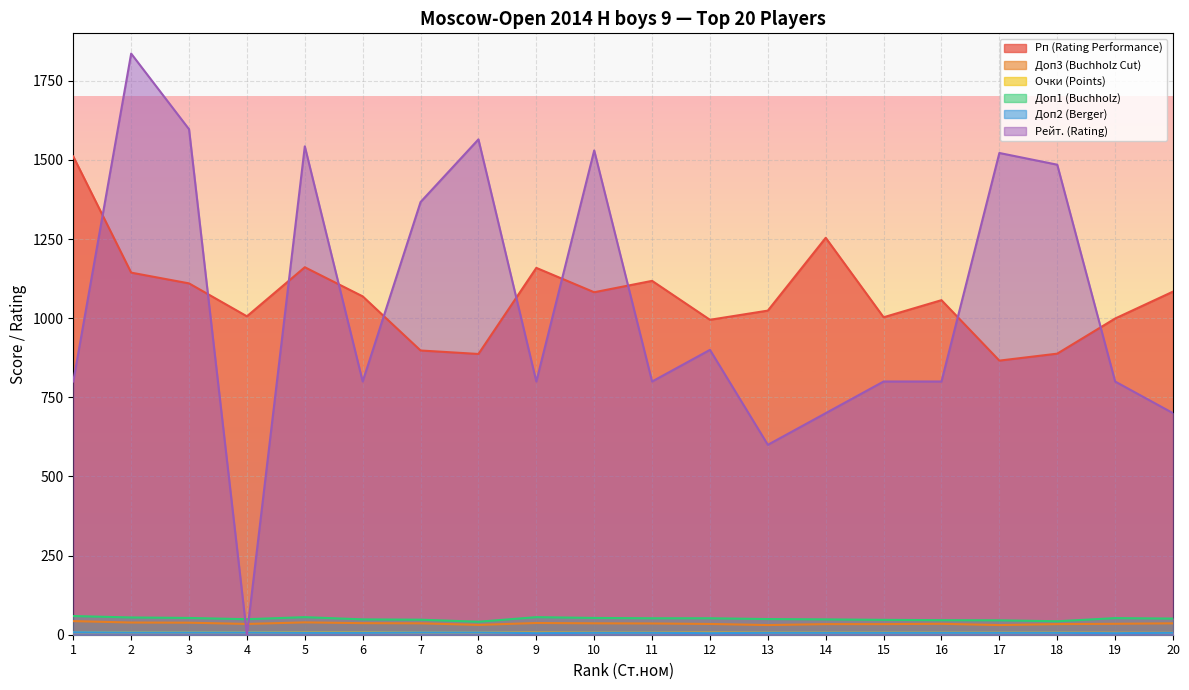

List the series in order of their peak value, lowest first.

Очки (Points), Доп2 (Berger), Доп3 (Buchholz Cut), Доп1 (Buchholz), Рп (Rating Performance), Рейт. (Rating)